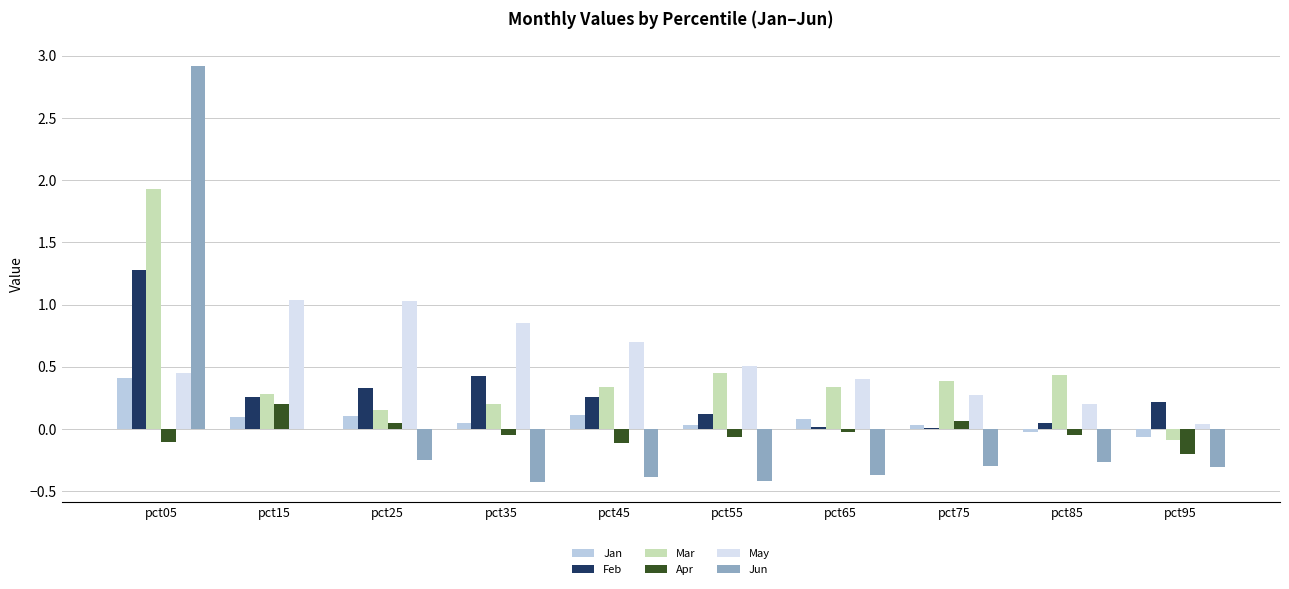

Are the bars horizontal?

No